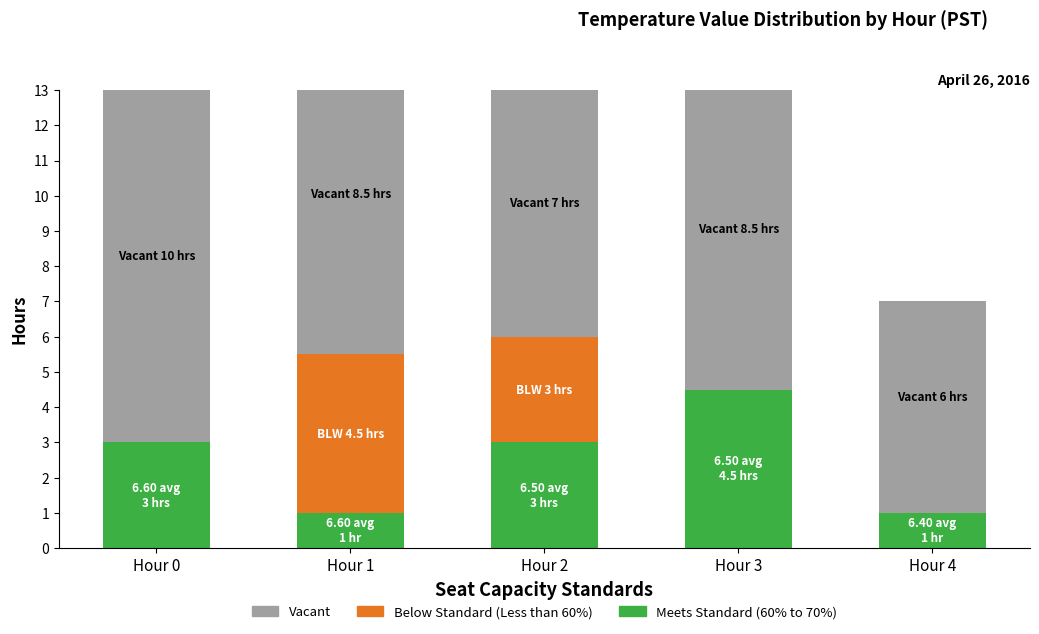

How many categories are shown in the chart?

5